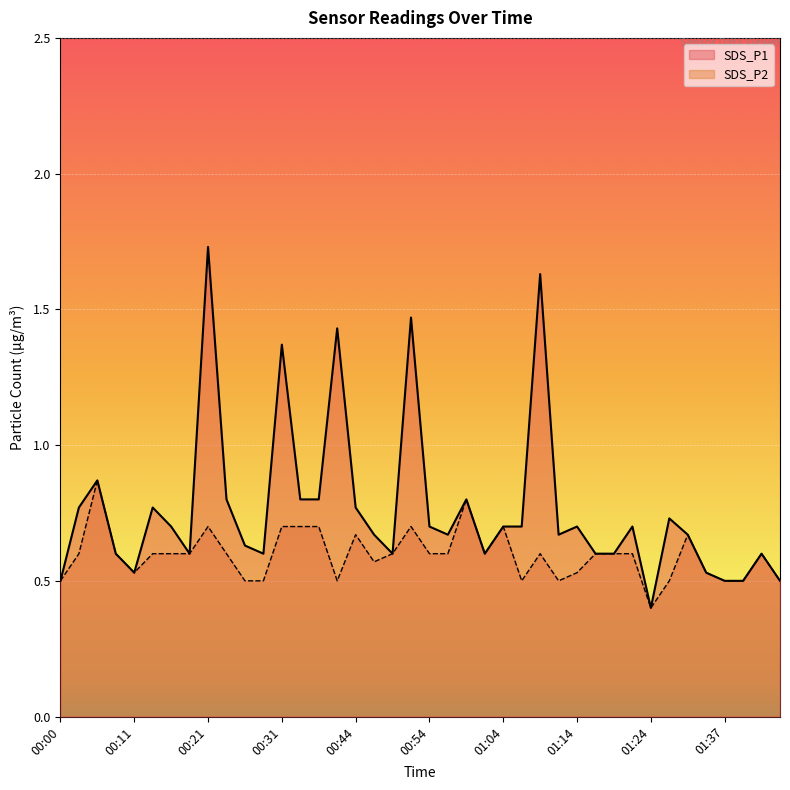

Reading left to right, list all the values displayed in this chart.

SDS_P1: 0.5	0.8	0.9	0.6	0.5	0.8	0.7	0.6	1.7	0.8	0.6	0.6	1.4	0.8	0.8	1.4	0.8	0.7	0.6	1.5	0.7	0.7	0.8	0.6	0.7	0.7	1.6	0.7	0.7	0.6	0.6	0.7	0.4	0.7	0.7	0.5	0.5	0.5	0.6	0.5
SDS_P2: 0.5	0.6	0.9	0.6	0.5	0.6	0.6	0.6	0.7	0.6	0.5	0.5	0.7	0.7	0.7	0.5	0.7	0.6	0.6	0.7	0.6	0.6	0.8	0.6	0.7	0.5	0.6	0.5	0.5	0.6	0.6	0.6	0.4	0.5	0.7	0.5	0.5	0.5	0.6	0.5